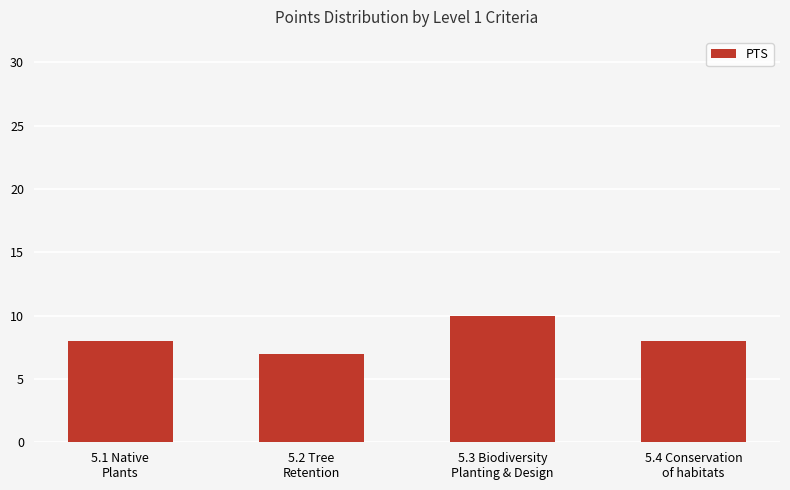

What is the greatest value displayed?

10